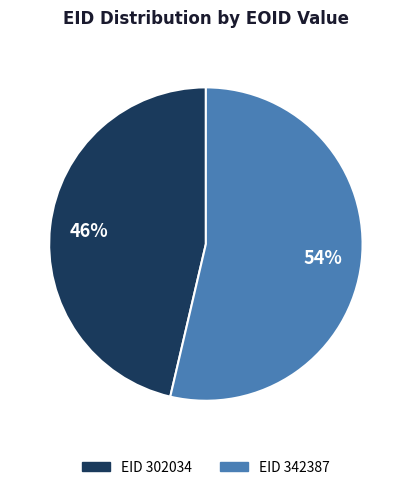

Is there any slice that represents more than half of the pie?

Yes